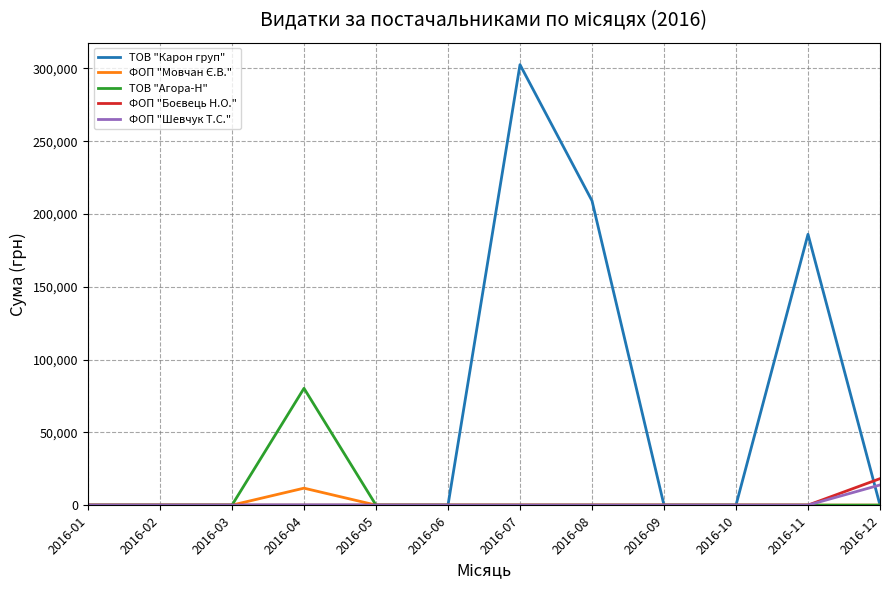

Is it true that ТОВ "Агора-Н" equals 0.0 at 2016-11?

True